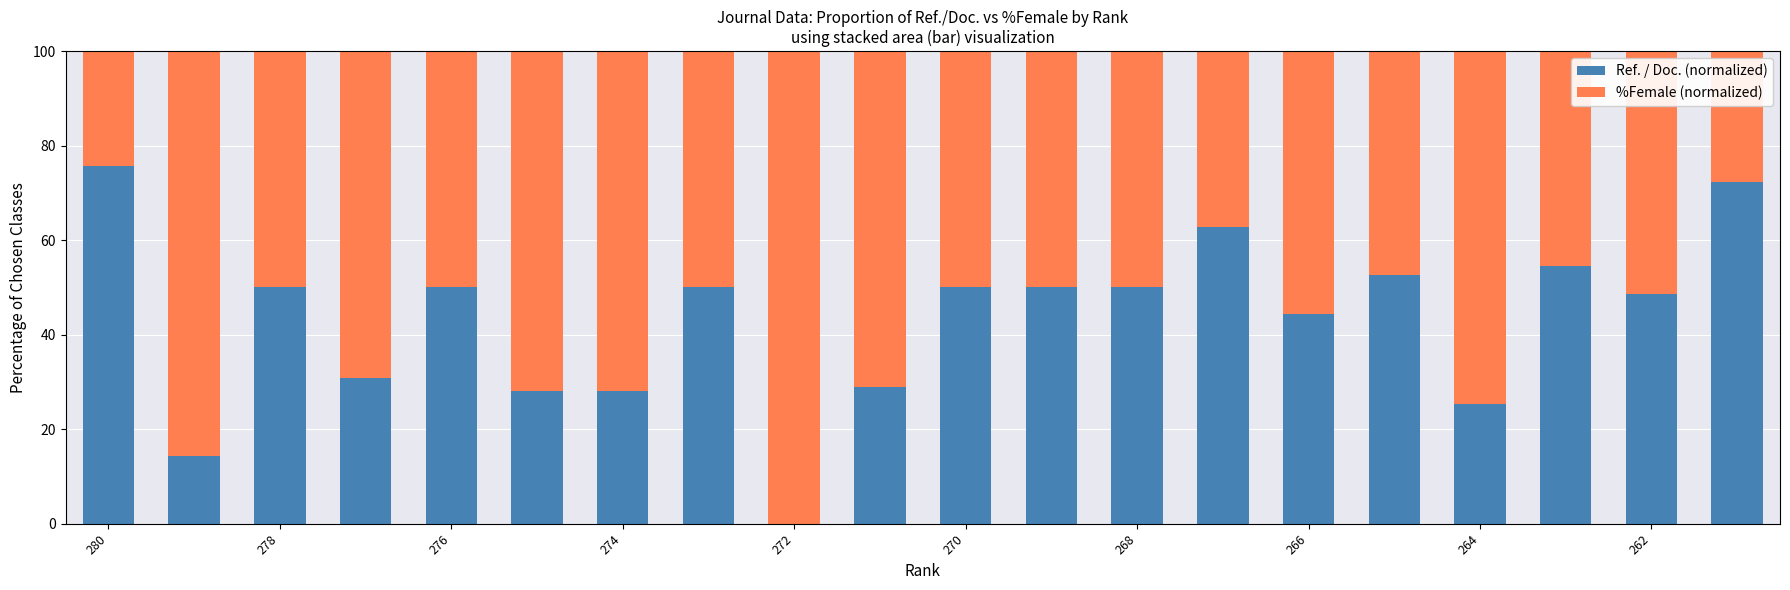

What is the maximum value for Ref. / Doc. (normalized)?

75.8